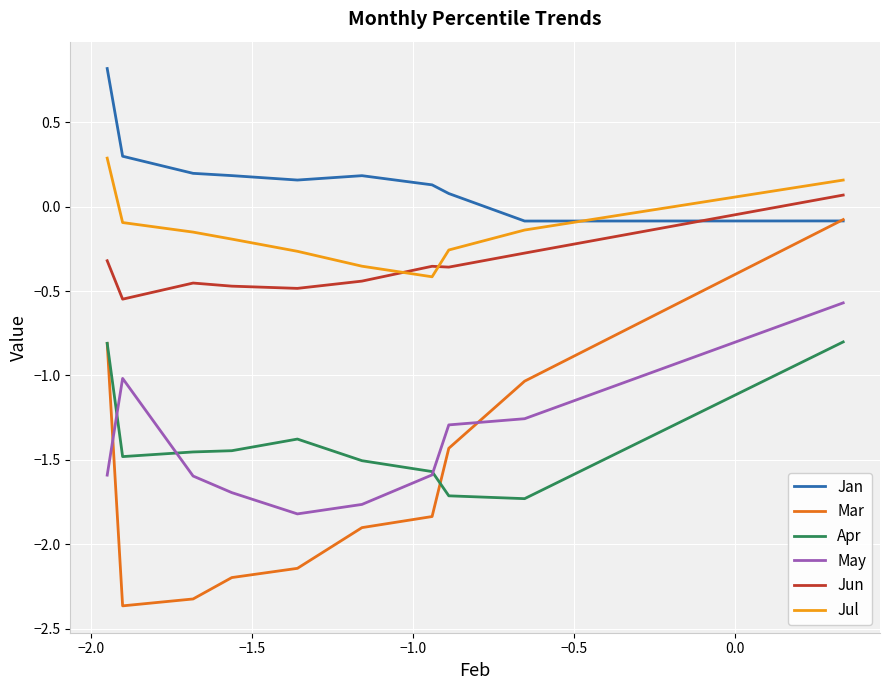

At how many categories does at least one series exceed -1?

10